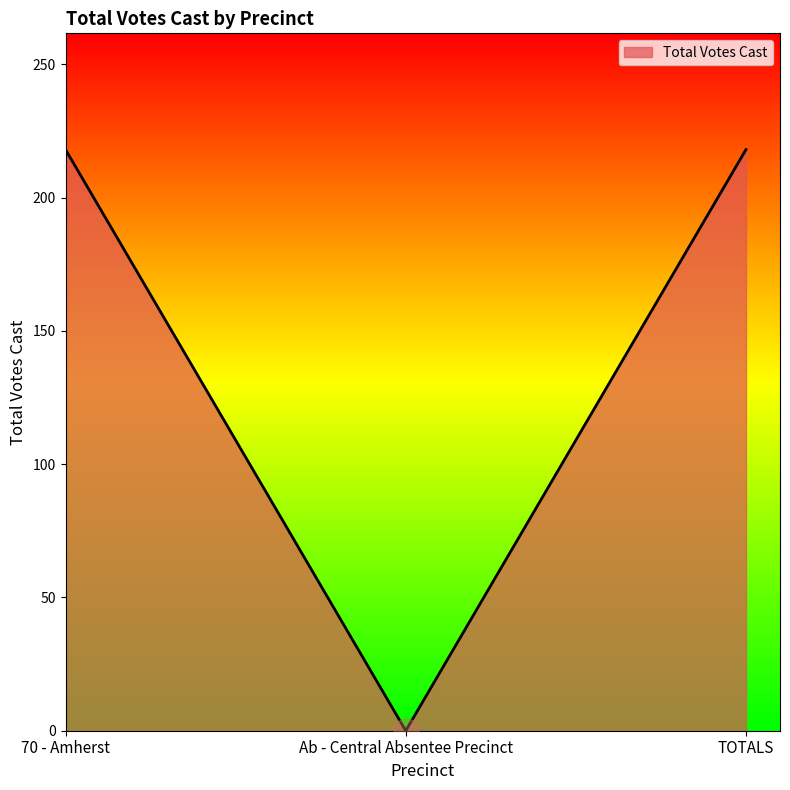

What is the change in value from Ab - Central Absentee Precinct to TOTALS?

+218